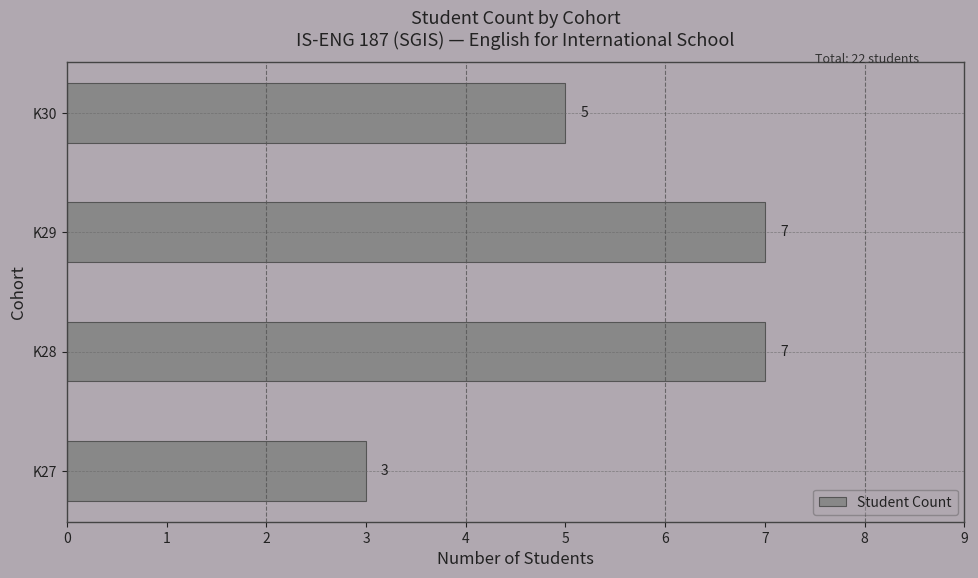

What is the difference between the second highest and minimum values?

4